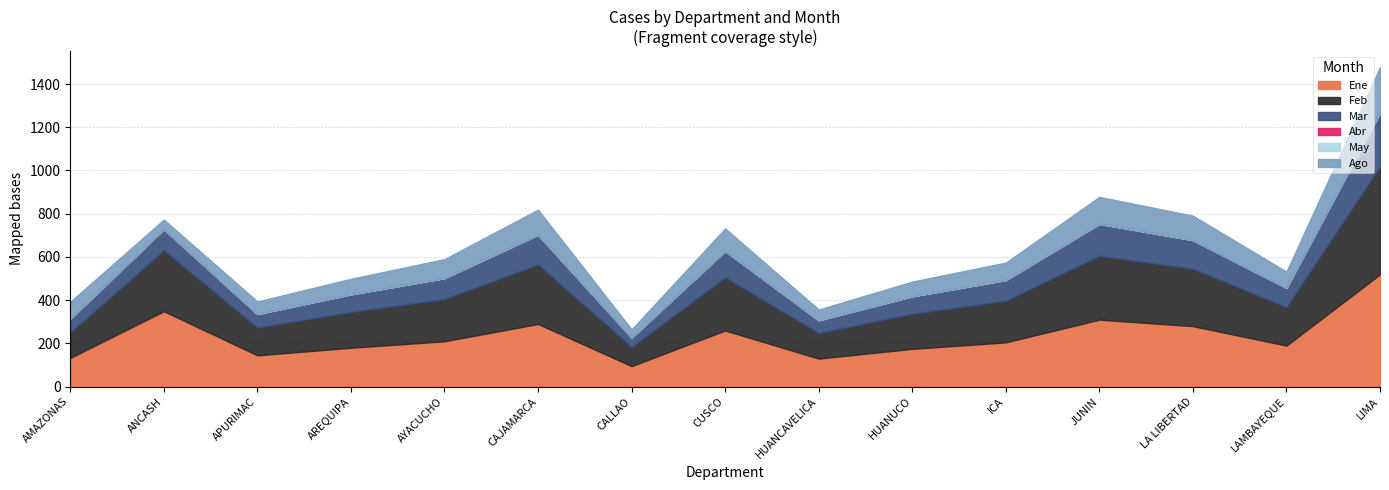

Reading right to left, extract all data points from this chart.

Ene: LIMA=520	LAMBAYEQUE=190	LA LIBERTAD=280	JUNIN=310	ICA=205	HUANUCO=175	HUANCAVELICA=130	CUSCO=260	CALLAO=95	CAJAMARCA=290	AYACUCHO=210	AREQUIPA=180	APURIMAC=145	ANCASH=349	AMAZONAS=133
Feb: LIMA=498	LAMBAYEQUE=178	LA LIBERTAD=265	JUNIN=295	ICA=192	HUANUCO=162	HUANCAVELICA=118	CUSCO=245	CALLAO=88	CAJAMARCA=275	AYACUCHO=195	AREQUIPA=165	APURIMAC=128	ANCASH=282	AMAZONAS=117
Mar: LIMA=249	LAMBAYEQUE=89	LA LIBERTAD=133	JUNIN=148	ICA=96	HUANUCO=81	HUANCAVELICA=59	CUSCO=123	CALLAO=44	CAJAMARCA=138	AYACUCHO=97	AREQUIPA=82	APURIMAC=63	ANCASH=98	AMAZONAS=64
Abr: LIMA=0	LAMBAYEQUE=0	LA LIBERTAD=0	JUNIN=0	ICA=0	HUANUCO=0	HUANCAVELICA=0	CUSCO=0	CALLAO=0	CAJAMARCA=0	AYACUCHO=0	AREQUIPA=0	APURIMAC=0	ANCASH=0	AMAZONAS=0
May: LIMA=0	LAMBAYEQUE=0	LA LIBERTAD=0	JUNIN=0	ICA=0	HUANUCO=0	HUANCAVELICA=0	CUSCO=0	CALLAO=0	CAJAMARCA=0	AYACUCHO=0	AREQUIPA=0	APURIMAC=0	ANCASH=0	AMAZONAS=0
Ago: LIMA=211	LAMBAYEQUE=75	LA LIBERTAD=113	JUNIN=125	ICA=81	HUANUCO=68	HUANCAVELICA=50	CUSCO=104	CALLAO=38	CAJAMARCA=116	AYACUCHO=88	AREQUIPA=72	APURIMAC=58	ANCASH=44	AMAZONAS=79